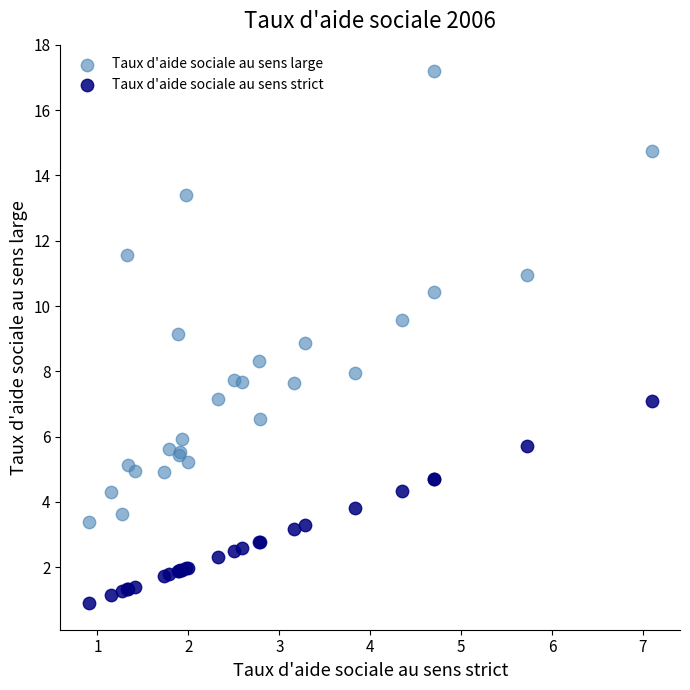

Which series contains the lowest Y value?

Taux d'aide sociale au sens strict